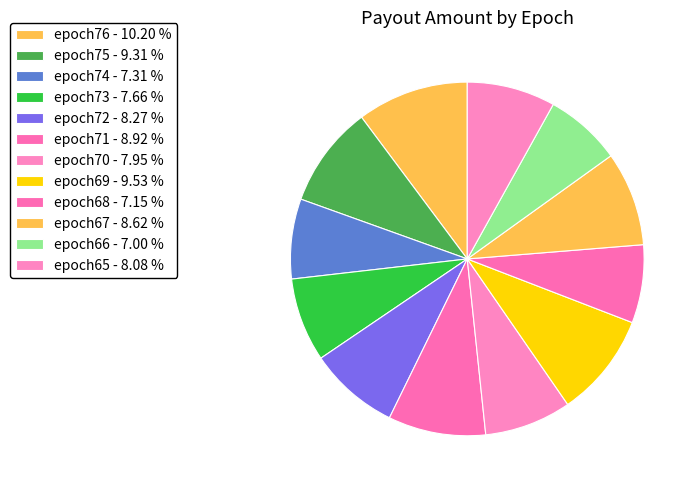

How many segments does this pie chart have?

12